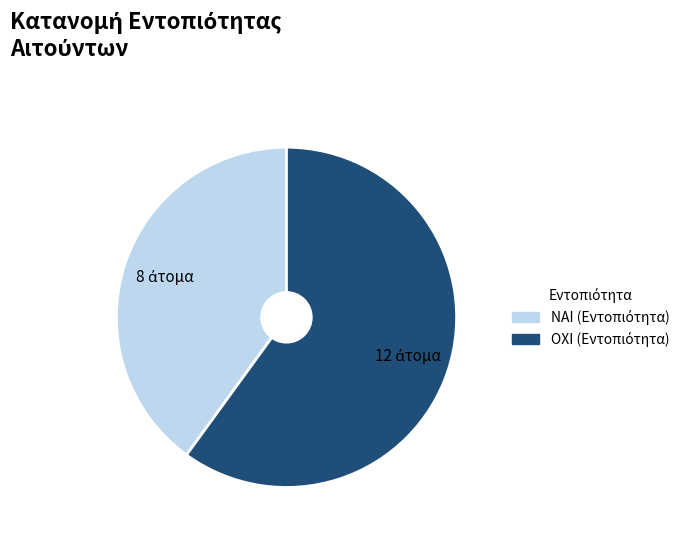

What is the smallest slice in the pie chart?

ΝΑΙ